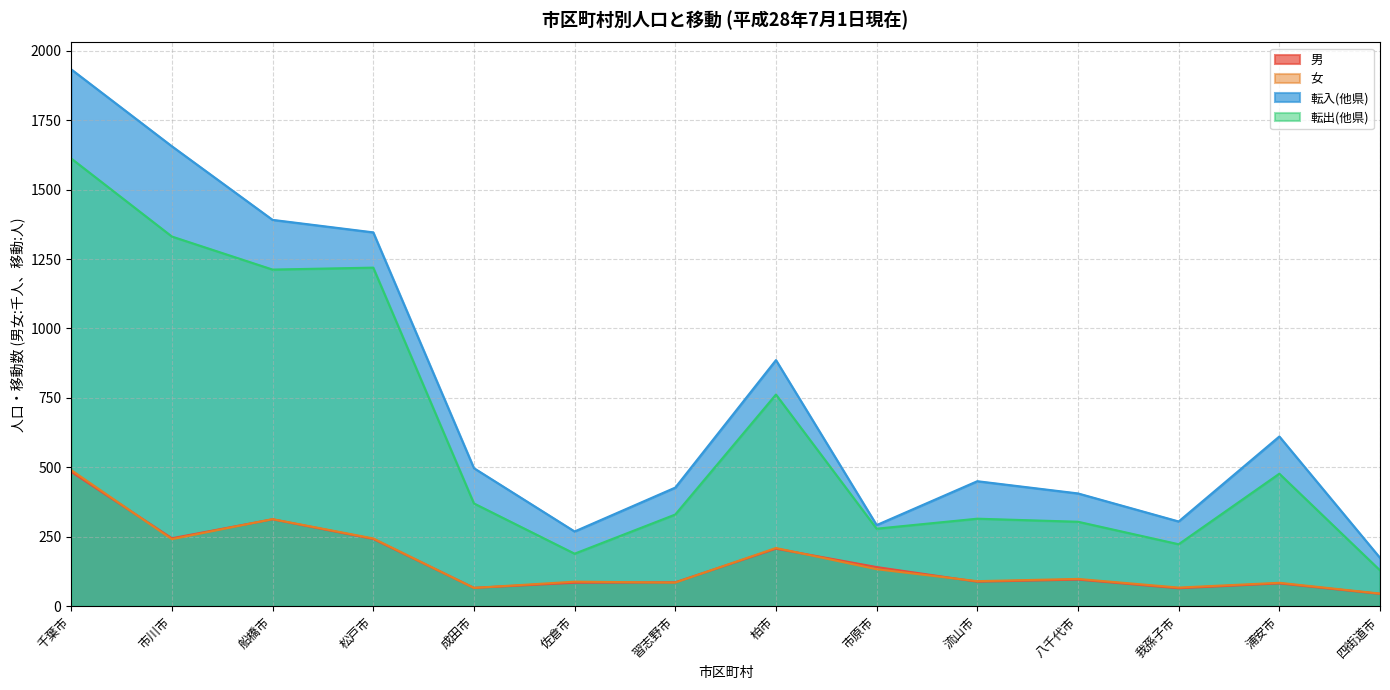

True or false: 男 and 転出(他県) intersect in this chart.

False